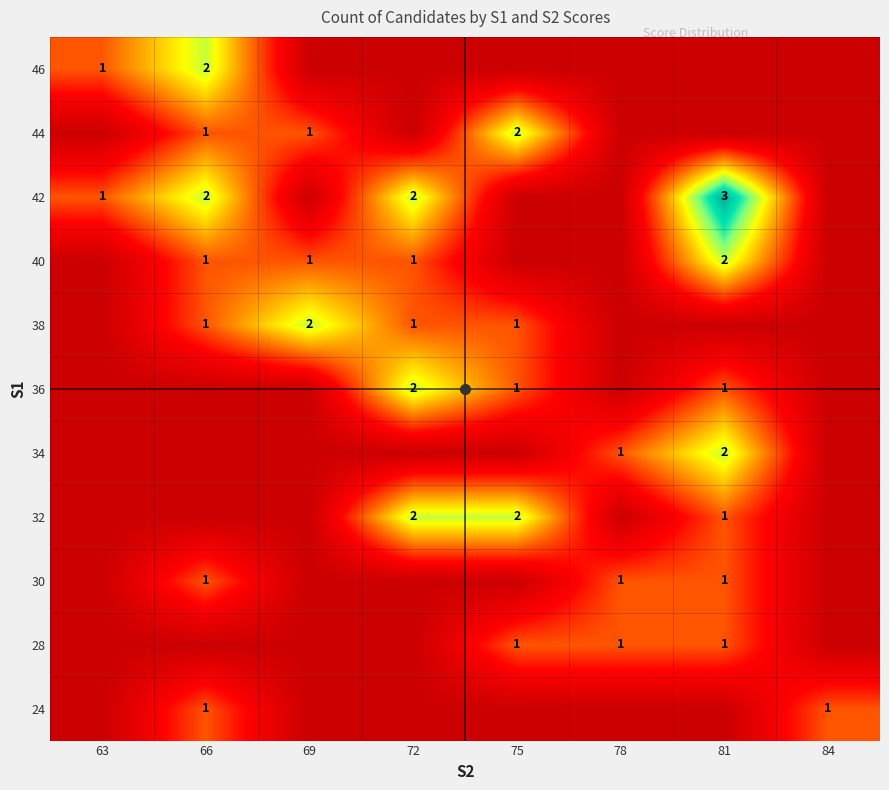

What is the spread (max minus min) of values at 81?

3